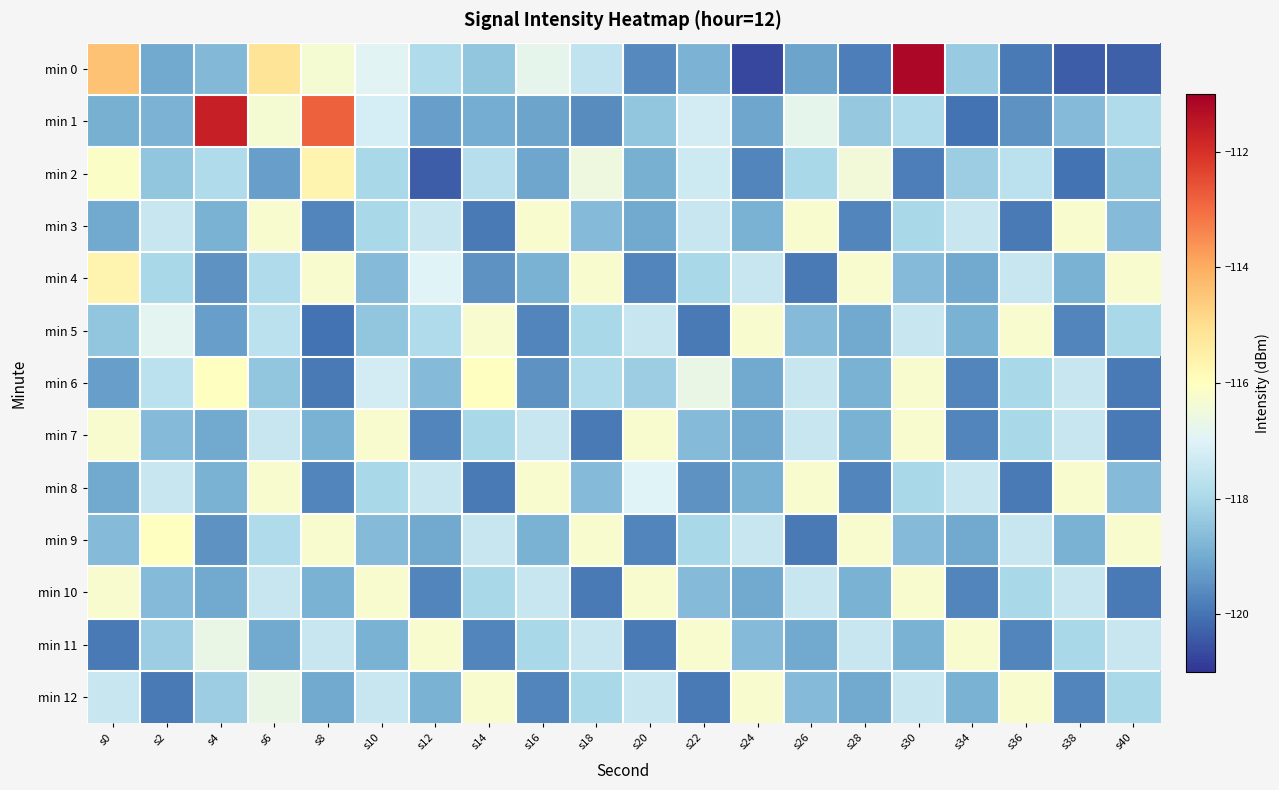

What is the spread (max minus min) of values at s6?

4.1